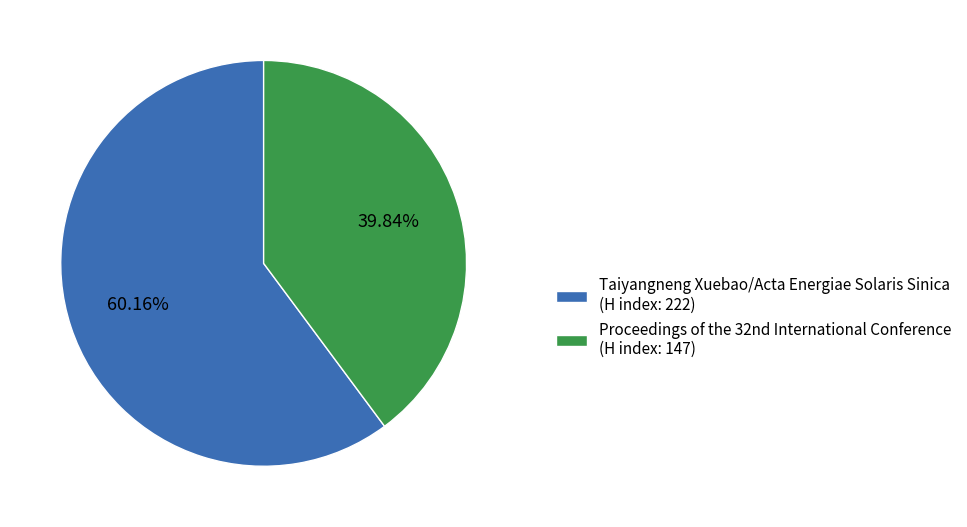

How many slices are in this pie chart?

2